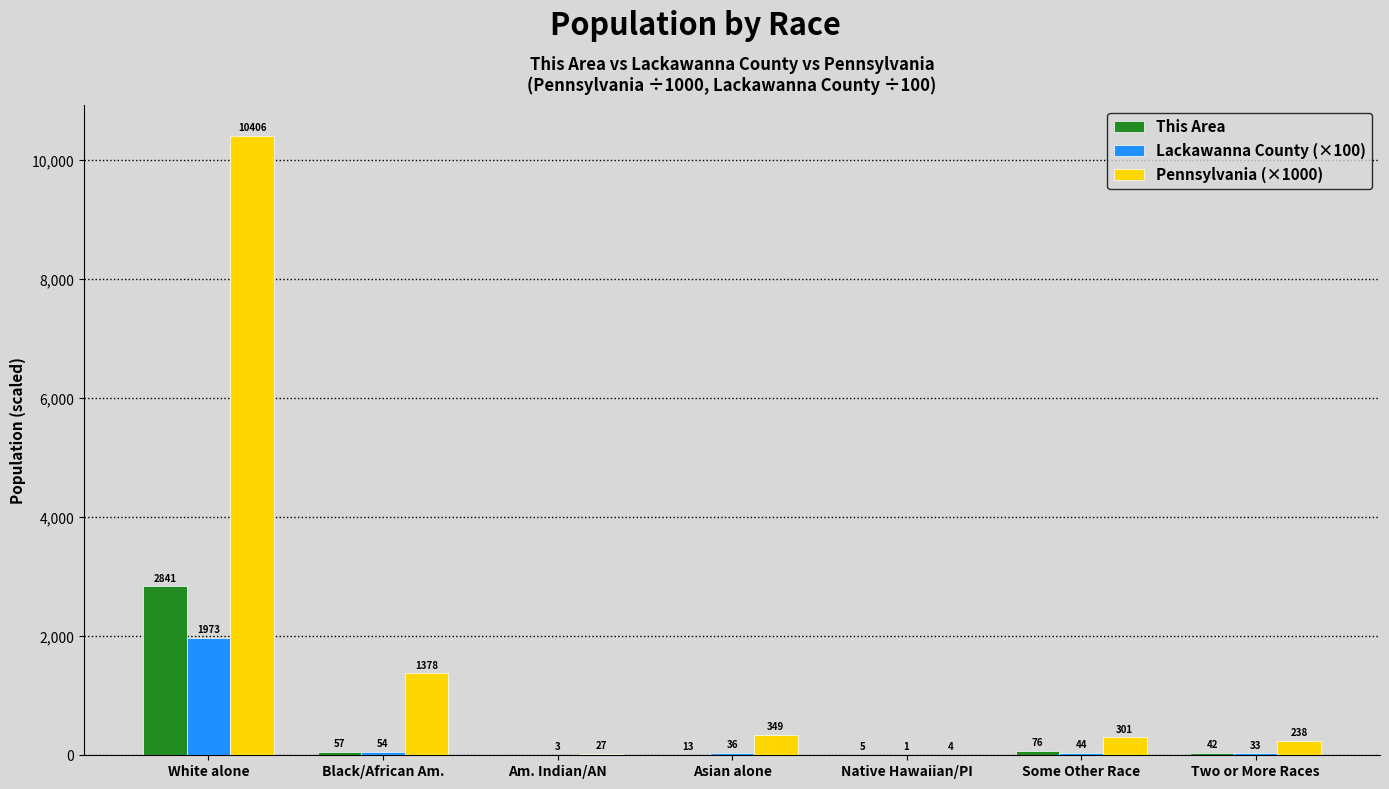

What is the sum of all Pennsylvania (×1000) values?

12702.4